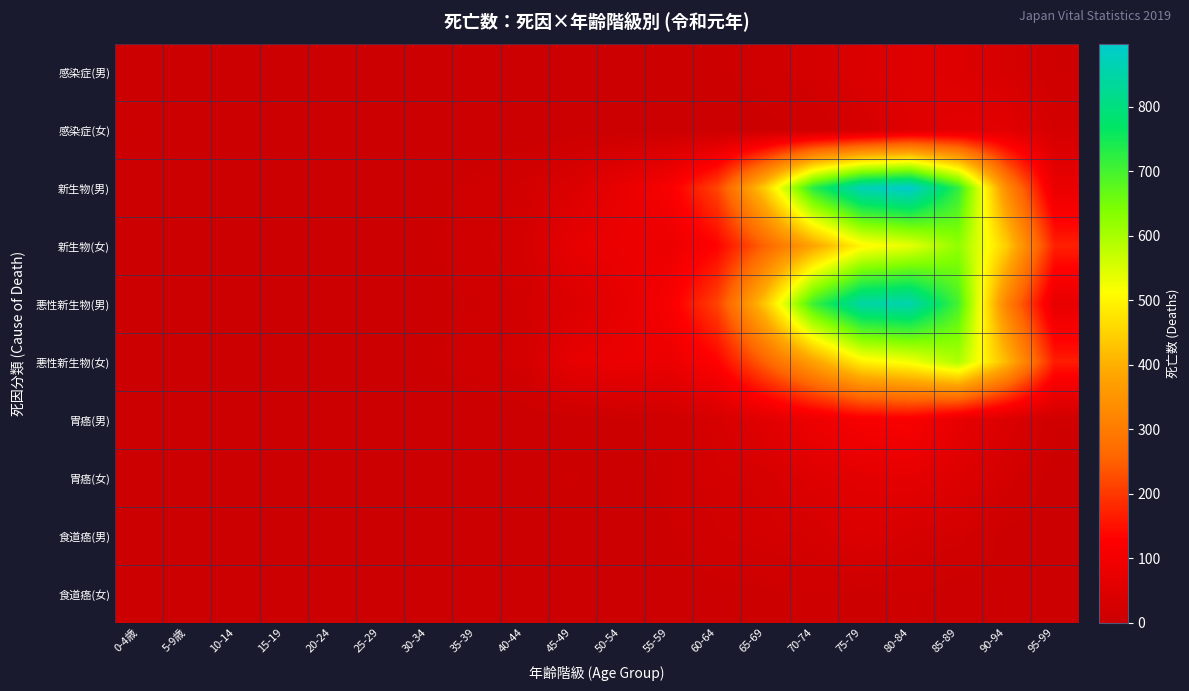

Reading right to left, extract all data points from this chart.

感染症(男): 95-99=9	90-94=29	85-89=46	80-84=52	75-79=40	70-74=23	65-69=13	60-64=5	55-59=7	50-54=2	45-49=1	40-44=1	35-39=0	30-34=0	25-29=0	20-24=2	15-19=0	10-14=0	5-9歳=0	0-4歳=1
感染症(女): 95-99=24	90-94=59	85-89=61	80-84=51	75-79=24	70-74=10	65-69=4	60-64=2	55-59=2	50-54=2	45-49=1	40-44=0	35-39=0	30-34=0	25-29=0	20-24=0	15-19=0	10-14=0	5-9歳=0	0-4歳=4
新生物(男): 95-99=78	90-94=333	85-89=721	80-84=898	75-79=869	70-74=730	65-69=447	60-64=216	55-59=113	50-54=73	45-49=41	40-44=20	35-39=10	30-34=3	25-29=2	20-24=4	15-19=1	10-14=2	5-9歳=0	0-4歳=1
新生物(女): 95-99=169	90-94=442	85-89=623	80-84=537	75-79=501	70-74=383	65-69=257	60-64=132	55-59=81	50-54=83	45-49=70	40-44=24	35-39=15	30-34=5	25-29=2	20-24=2	15-19=1	10-14=2	5-9歳=0	0-4歳=2
悪性新生物(男): 95-99=73	90-94=314	85-89=699	80-84=859	75-79=847	70-74=709	65-69=437	60-64=213	55-59=112	50-54=68	45-49=41	40-44=20	35-39=9	30-34=3	25-29=2	20-24=4	15-19=1	10-14=1	5-9歳=0	0-4歳=1
悪性新生物(女): 95-99=165	90-94=414	85-89=594	80-84=524	75-79=494	70-74=376	65-69=254	60-64=130	55-59=80	50-54=82	45-49=70	40-44=22	35-39=14	30-34=5	25-29=1	20-24=2	15-19=0	10-14=2	5-9歳=0	0-4歳=1
胃癌(男): 95-99=12	90-94=40	85-89=73	80-84=114	75-79=110	70-74=86	65-69=56	60-64=28	55-59=11	50-54=5	45-49=2	40-44=1	35-39=0	30-34=2	25-29=0	20-24=1	15-19=0	10-14=0	5-9歳=0	0-4歳=0
胃癌(女): 95-99=2	90-94=22	85-89=45	80-84=67	75-79=61	70-74=48	65-69=27	60-64=23	55-59=9	50-54=2	45-49=8	40-44=3	35-39=3	30-34=1	25-29=0	20-24=0	15-19=0	10-14=0	5-9歳=0	0-4歳=0
食道癌(男): 95-99=0	90-94=4	85-89=21	80-84=28	75-79=42	70-74=25	65-69=22	60-64=17	55-59=6	50-54=2	45-49=3	40-44=1	35-39=0	30-34=0	25-29=0	20-24=0	15-19=0	10-14=0	5-9歳=0	0-4歳=0
食道癌(女): 95-99=0	90-94=4	85-89=0	80-84=9	75-79=4	70-74=10	65-69=5	60-64=3	55-59=2	50-54=1	45-49=1	40-44=0	35-39=1	30-34=0	25-29=0	20-24=0	15-19=0	10-14=0	5-9歳=0	0-4歳=0